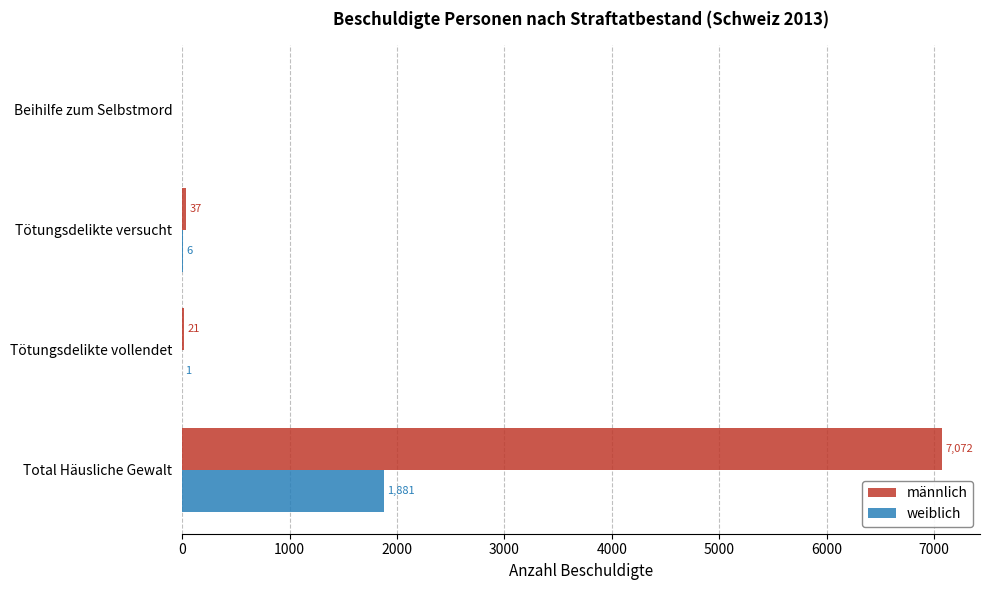

At which label is männlich closest to 3536?

Tötungsdelikte versucht